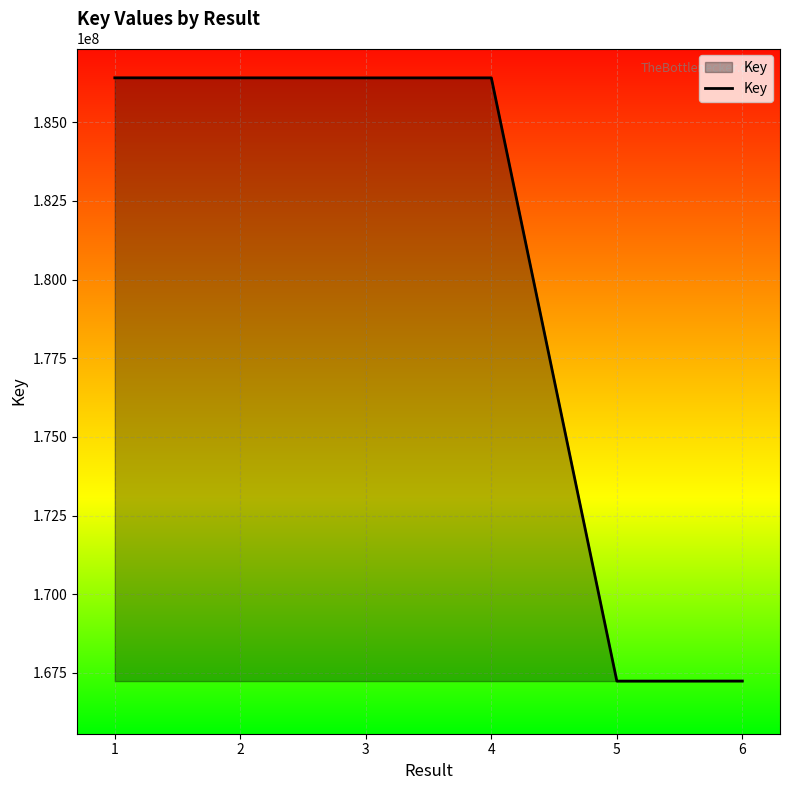

Does the chart display data point markers on the line(s)?

No